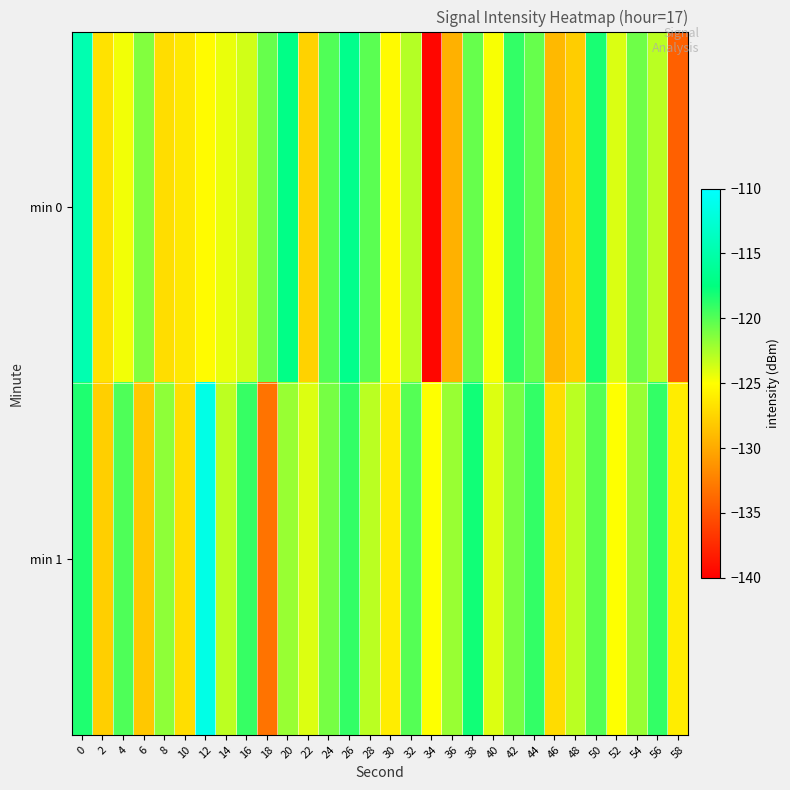

At which category does the chart reach its peak across all series?

12